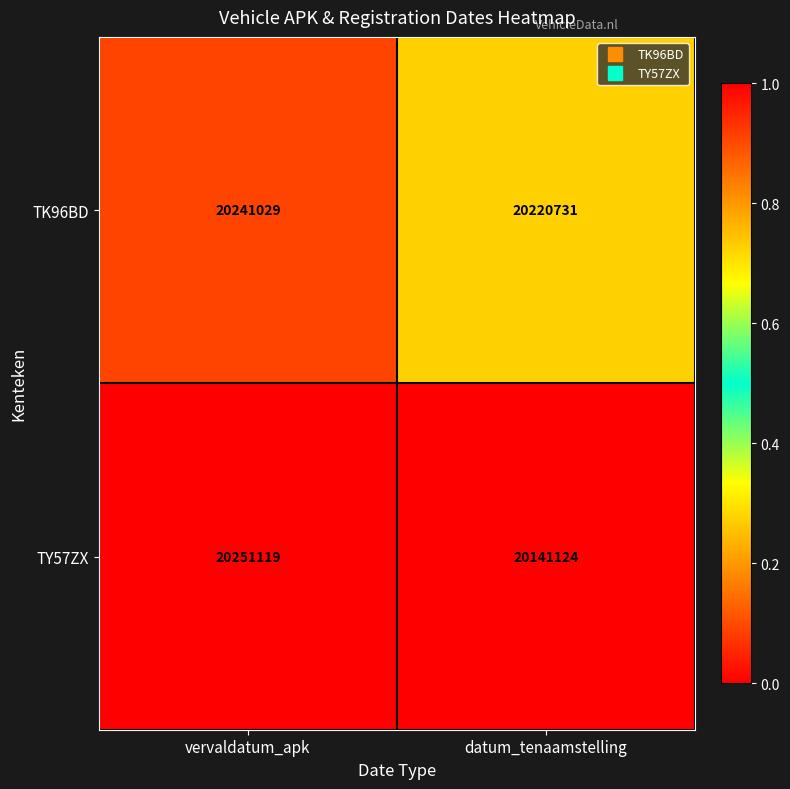

What is the sum of all TY57ZX values?

40392243